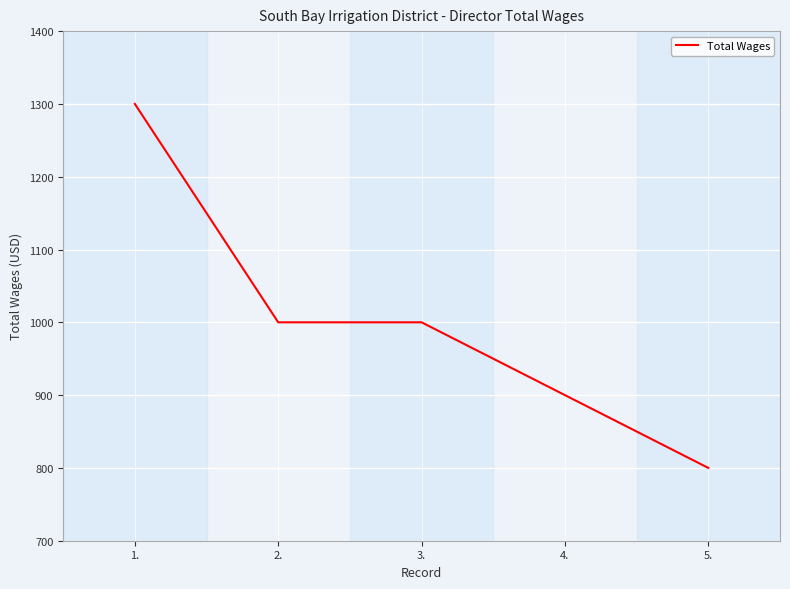

True or false: the data has more than 2 interior local peaks.

False